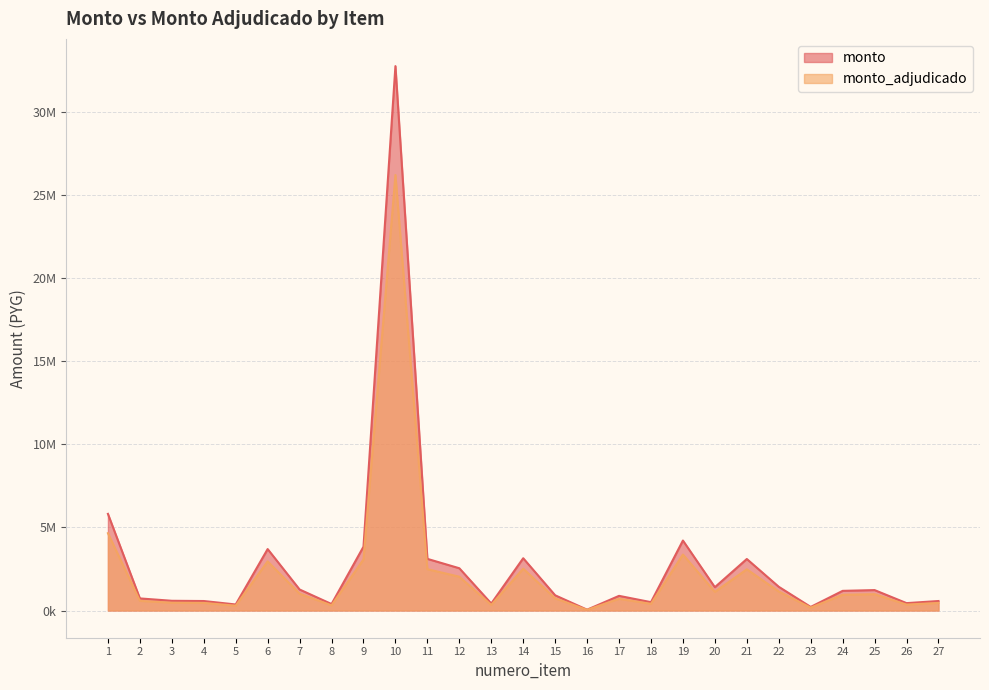

What is the maximum value for monto?

32790000